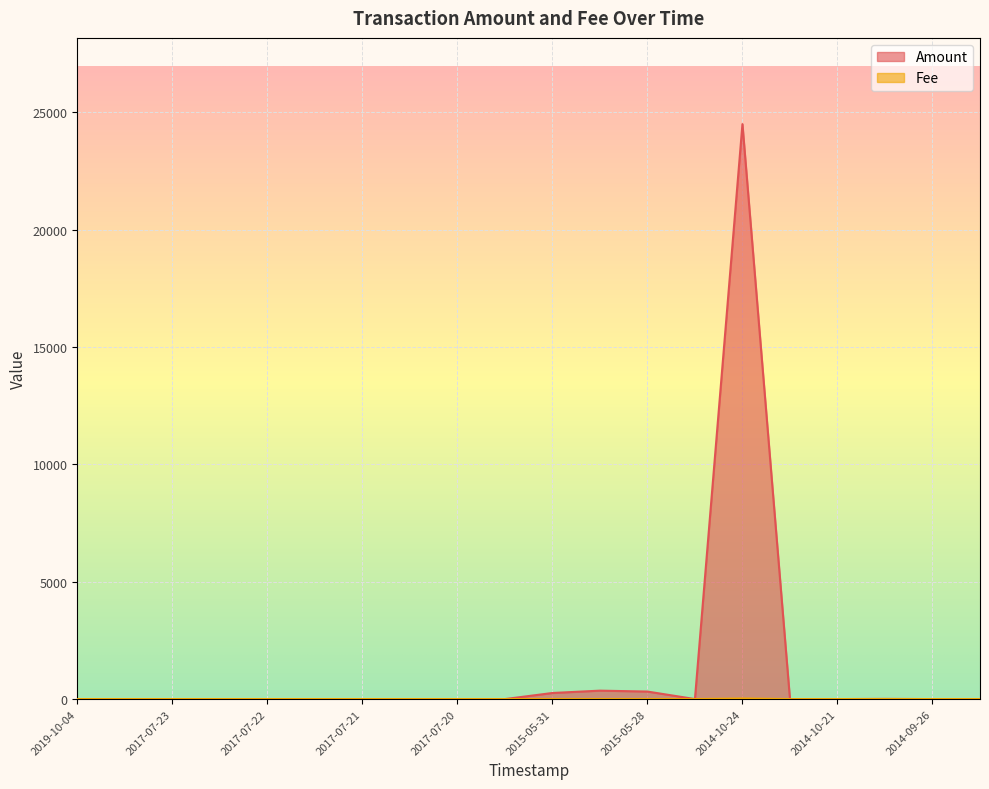

What is the spread (max minus min) of values at 2017-07-22?

1.0